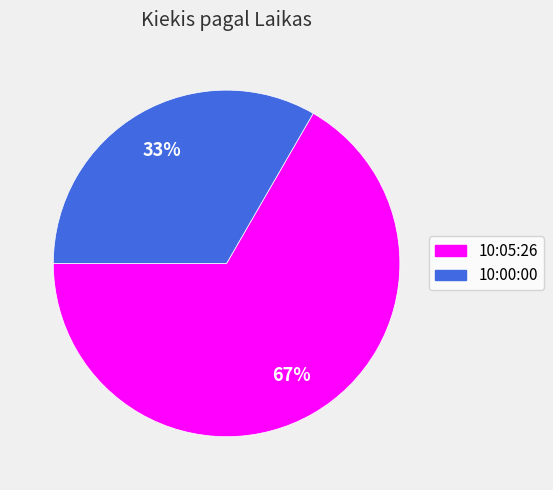

To the nearest percent, what is the combined percentage of 10:00:00 and 10:05:26?

100%